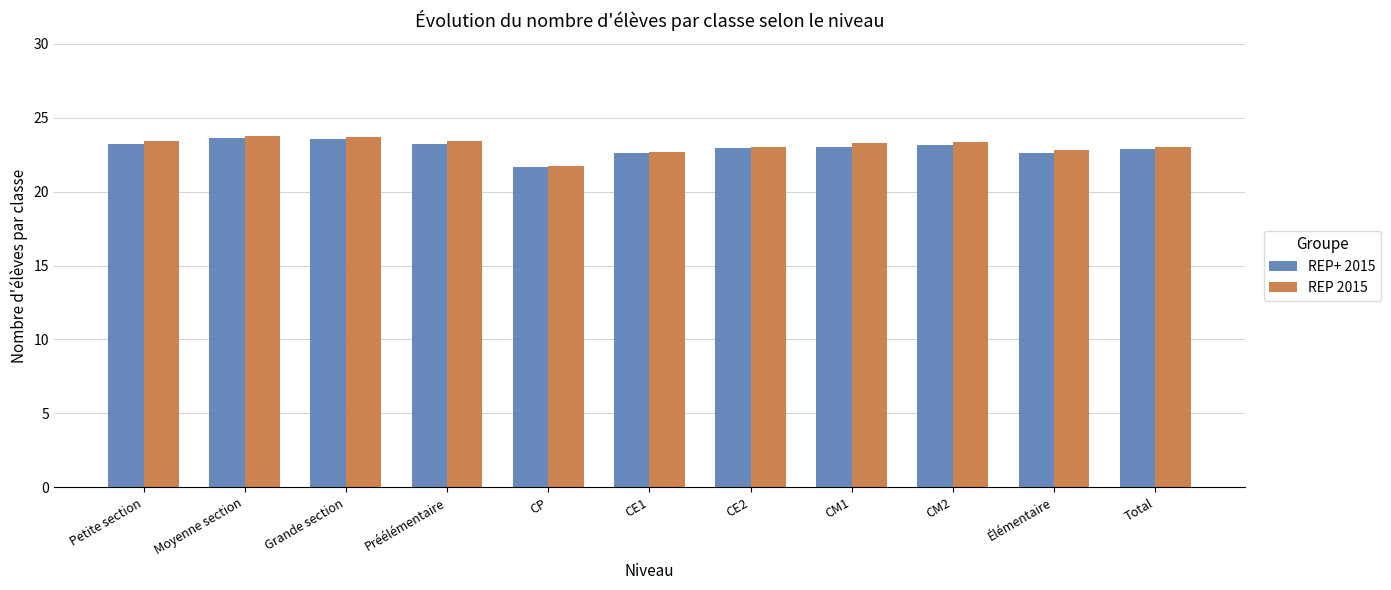

What is the sum of all REP+ 2015 values?

252.5